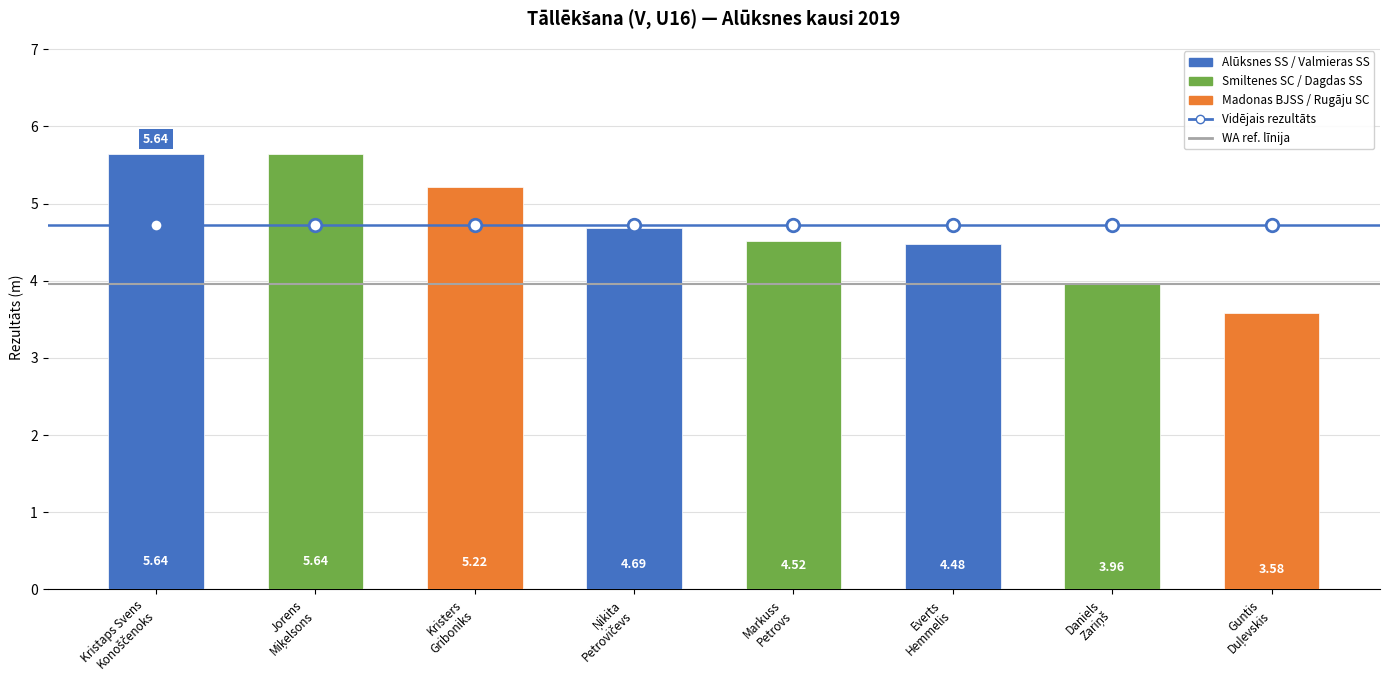

How many bars are there in total?

8